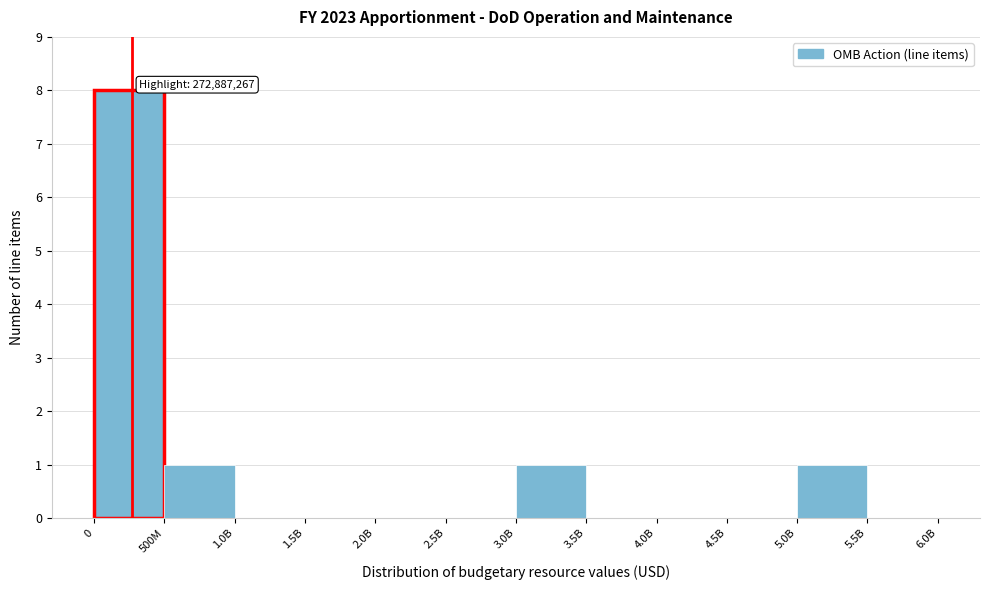

Reading left to right, what are all the values shown in this chart?

0=8	500M=1	1.0B=0	1.5B=0	2.0B=0	2.5B=0	3.0B=1	3.5B=0	4.0B=0	4.5B=0	5.0B=1	5.5B=0